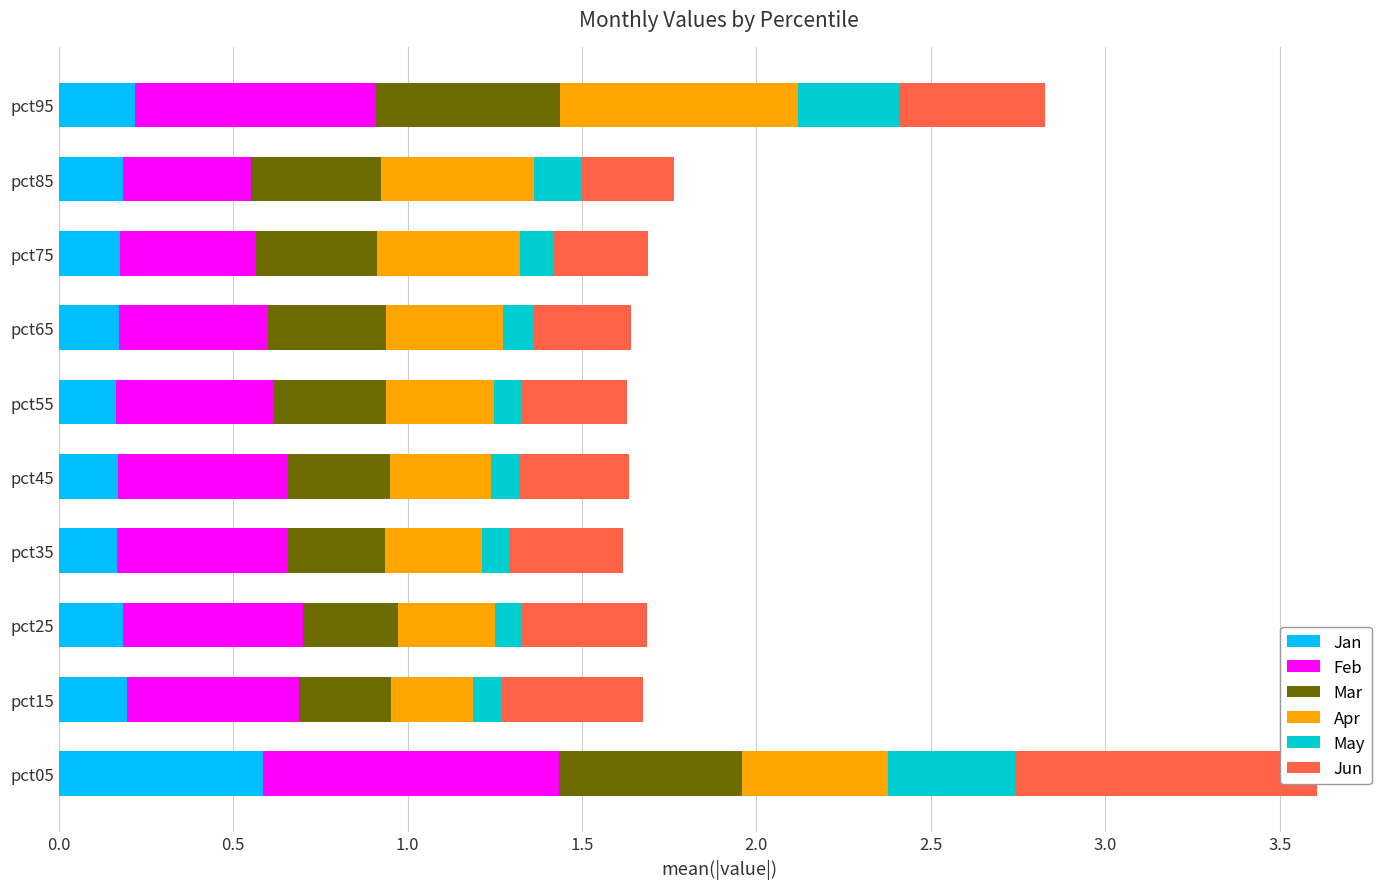

List the series in order of their peak value, highest first.

Jun, Feb, Apr, Jan, Mar, May